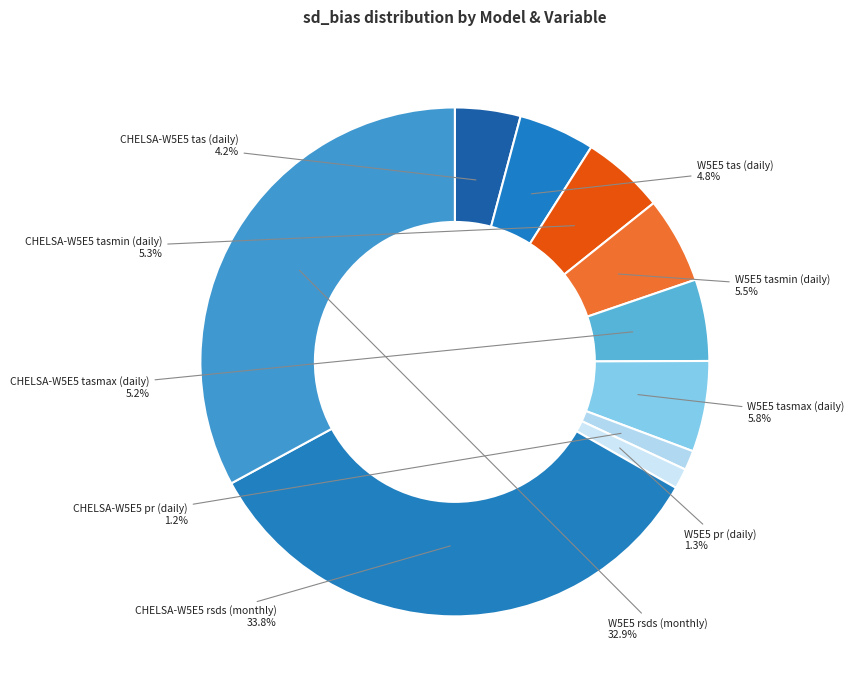

How many segments does this pie chart have?

10